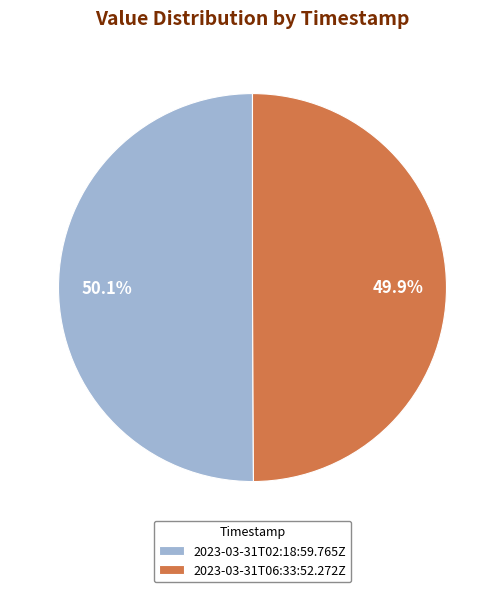

True or false: 2023-03-31T06:33:52.272Z accounts for 35% of the total.

False